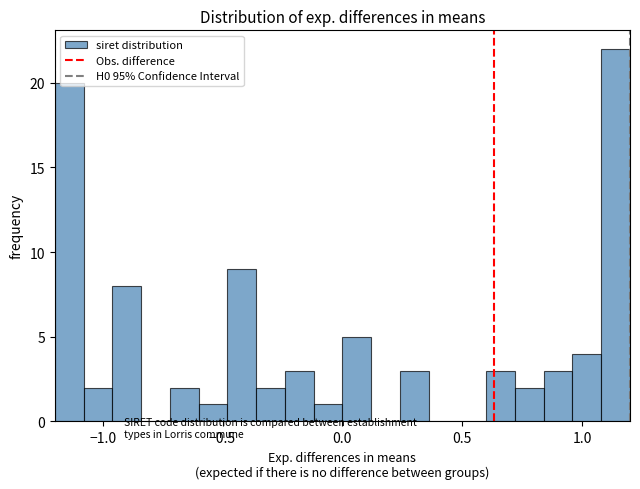

Around what value on the x-axis is the tallest bar? Give the approximate position of its centre, as read against the axis.

1.15